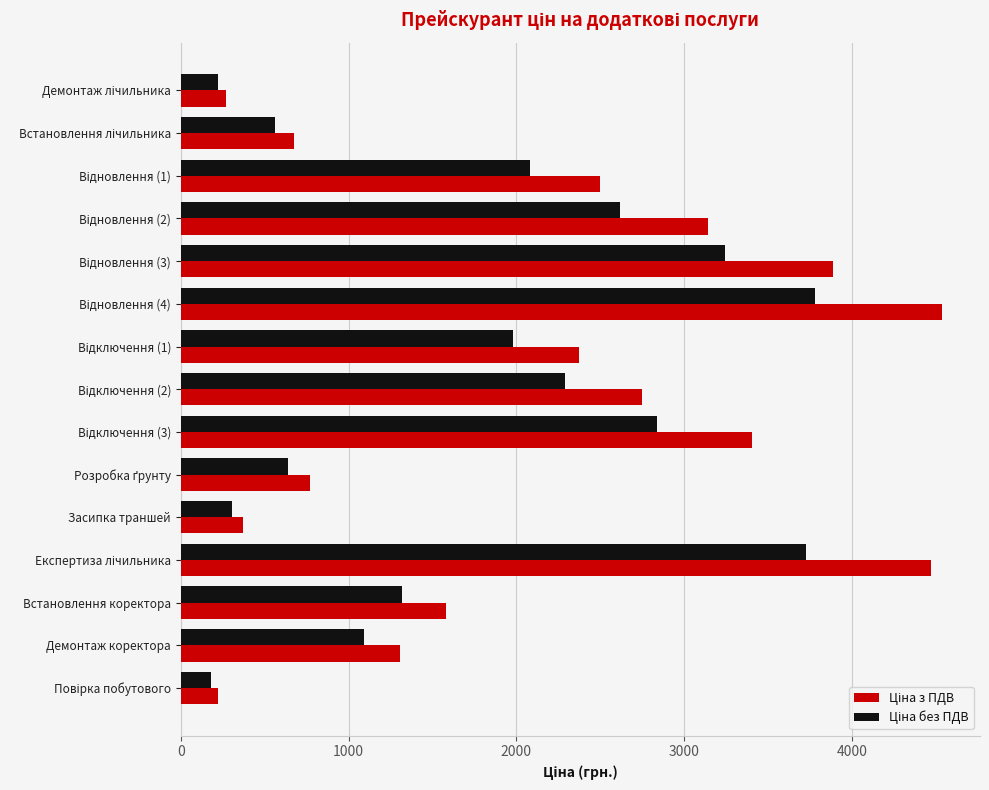

At how many categories does at least one series exceed 3048?

5